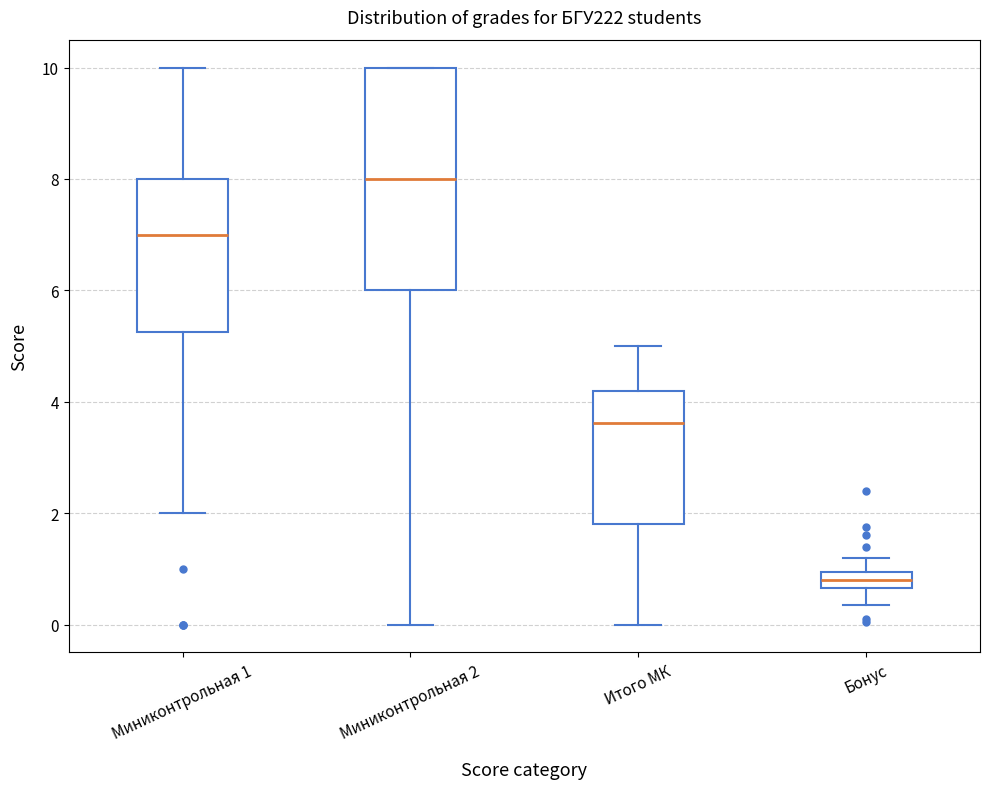

Which box has the highest median line?

Миниконтрольная 2